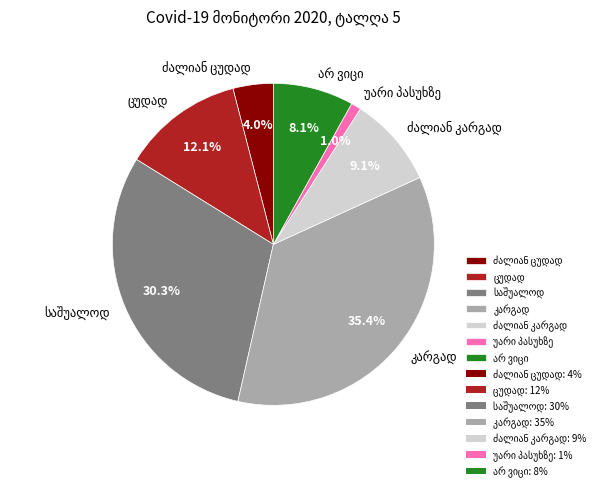

To the nearest percent, what is the difference between the largest and smallest slice percentages?

34%